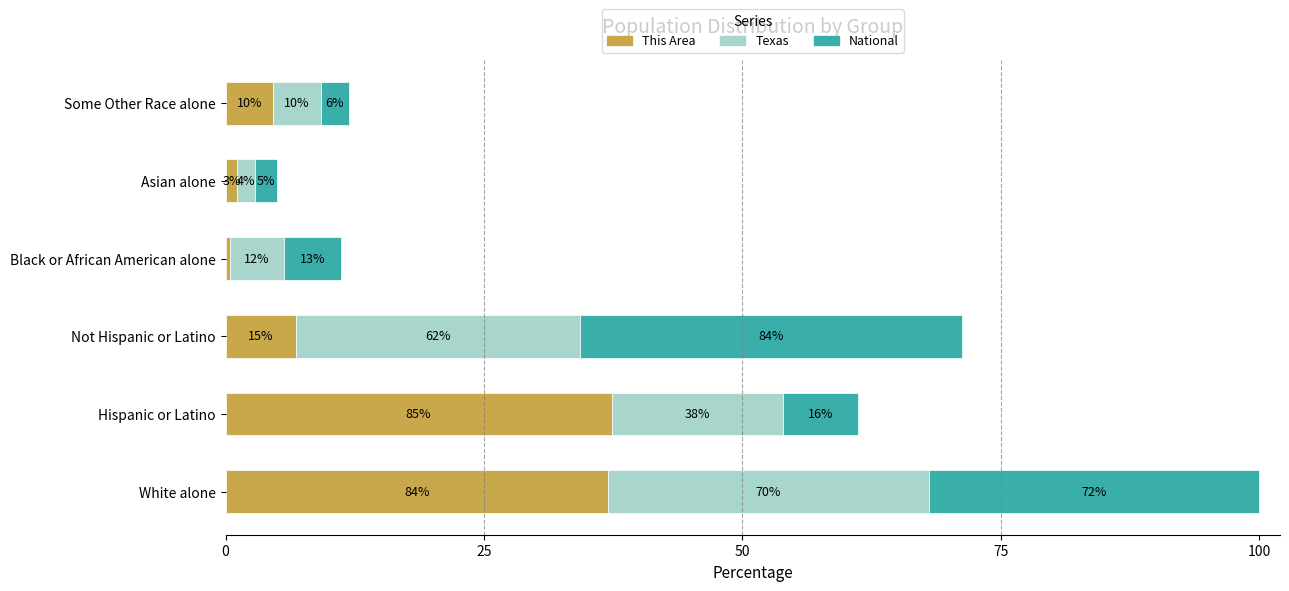

What are all the series names shown in the legend?

This Area, Texas, National